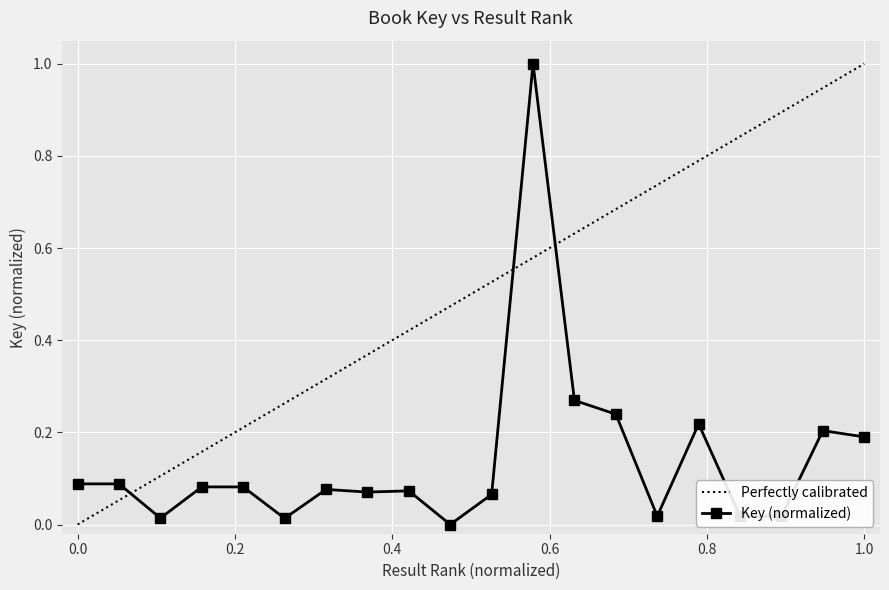

Where is the data nearest to the value 0?

10